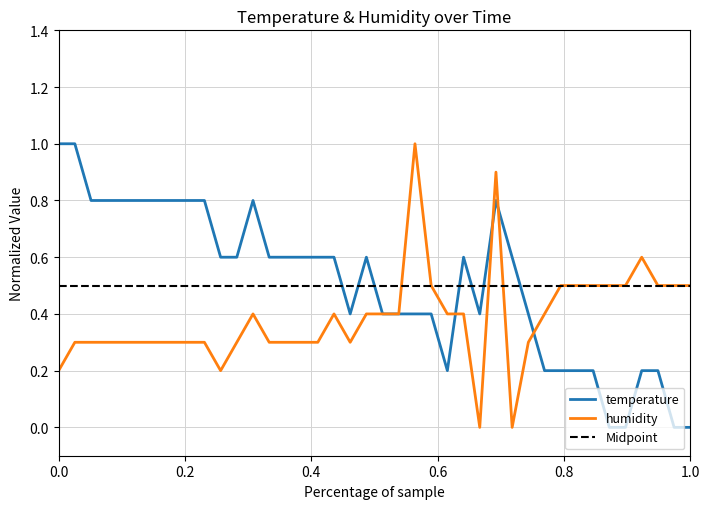

What is the highest value of the temperature series?

1.0